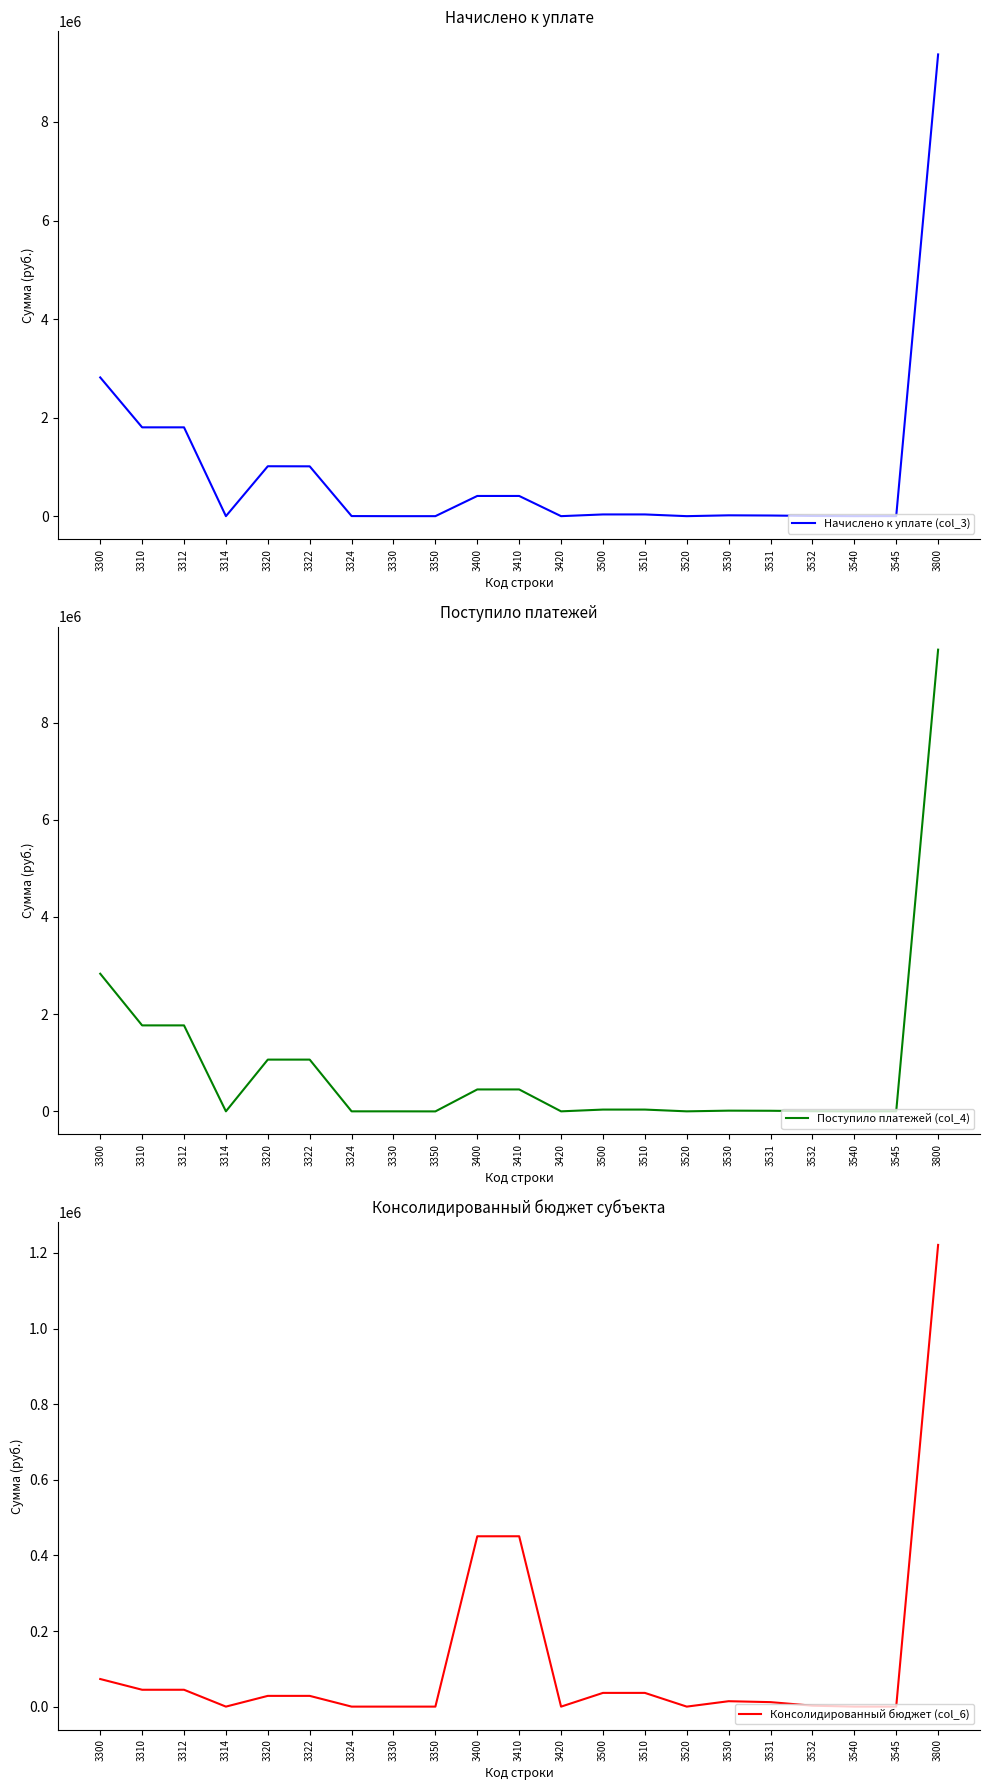

How many interior local peaks does the Консолидированный бюджет (col_6) series have?

2